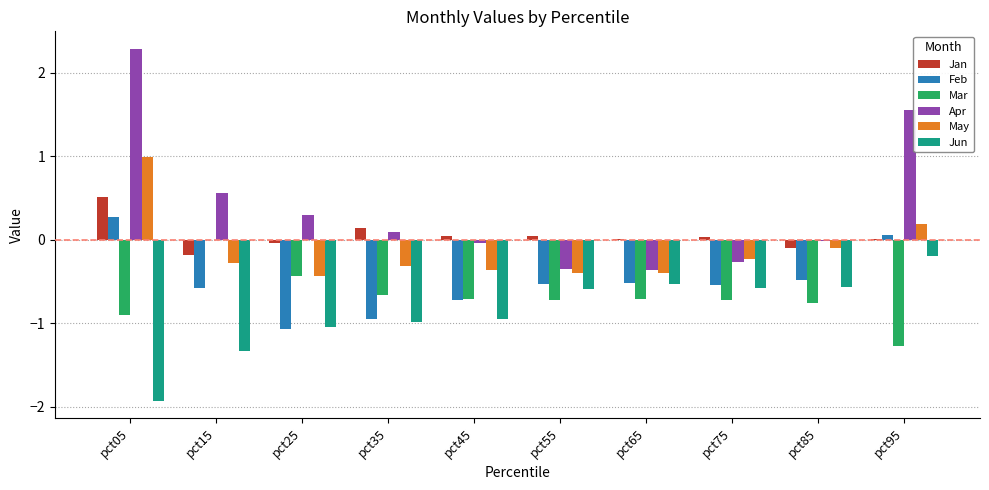

The value of Mar at pct95 is -1.3. True or false?

True